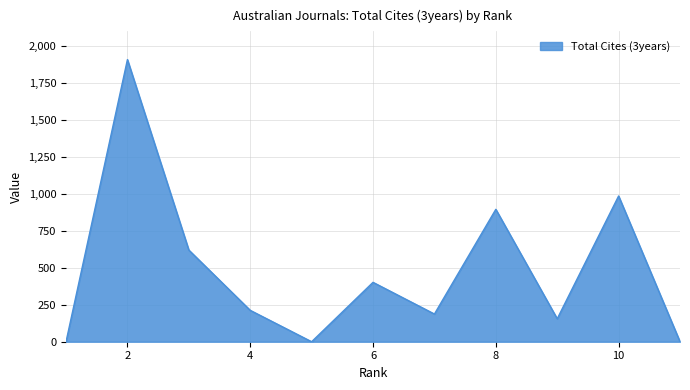

What is the difference between the maximum and minimum values?

1905